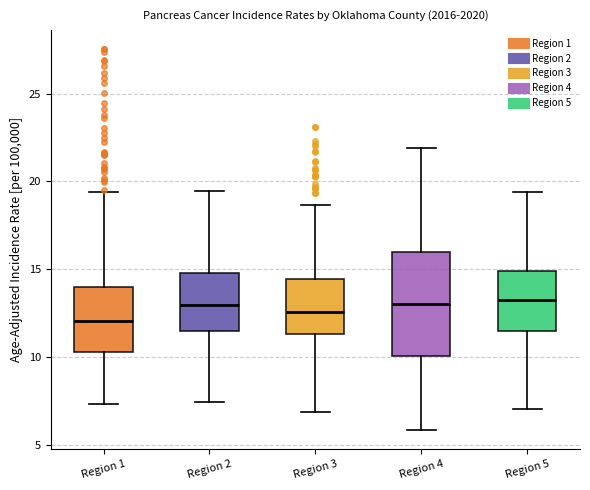

Reading left to right, read every box against the y-axis: the position of its median line, the range the box covers, and the ends of its whiskers. The values are not printed on the chart, so give them approximately, as read against the axis.

Region 1: median 12.0, box 10.5 to 14.0, whiskers 7.5 to 19.5
Region 2: median 13.0, box 11.5 to 15.0, whiskers 7.5 to 19.5
Region 3: median 12.5, box 11.5 to 14.5, whiskers 7.0 to 18.5
Region 4: median 13.0, box 10.0 to 16.0, whiskers 6.0 to 22.0
Region 5: median 13.5, box 11.5 to 15.0, whiskers 7.0 to 19.5